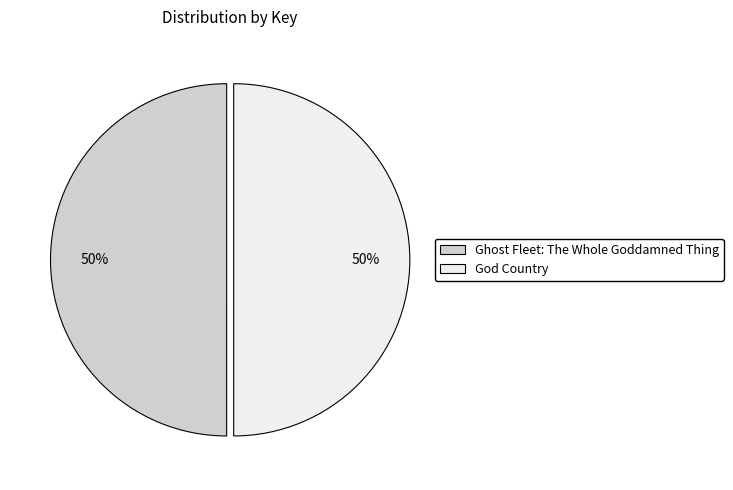

What percentage is the Ghost Fleet: The Whole Goddamned Thing slice, to the nearest percent?

50%